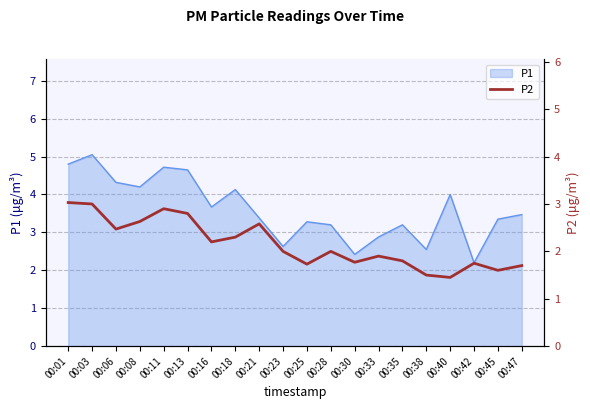

Between 00:35 and 00:25, which is larger?

00:35